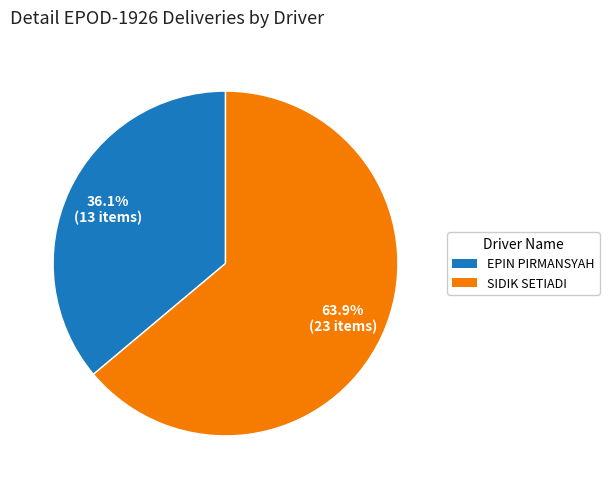

Do SIDIK SETIADI and EPIN PIRMANSYAH together represent more than half of the pie?

Yes